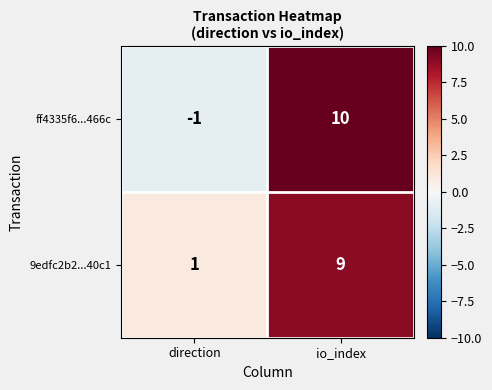

At which label is 9edfc2b2...40c1 closest to 5?

direction